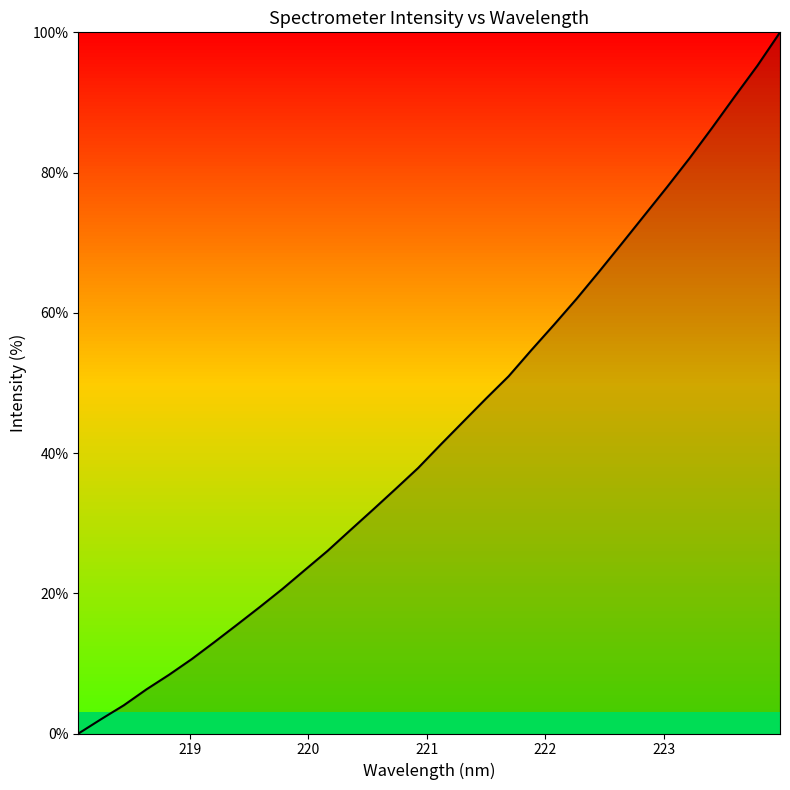

What is the difference between the maximum and minimum values?

100.0